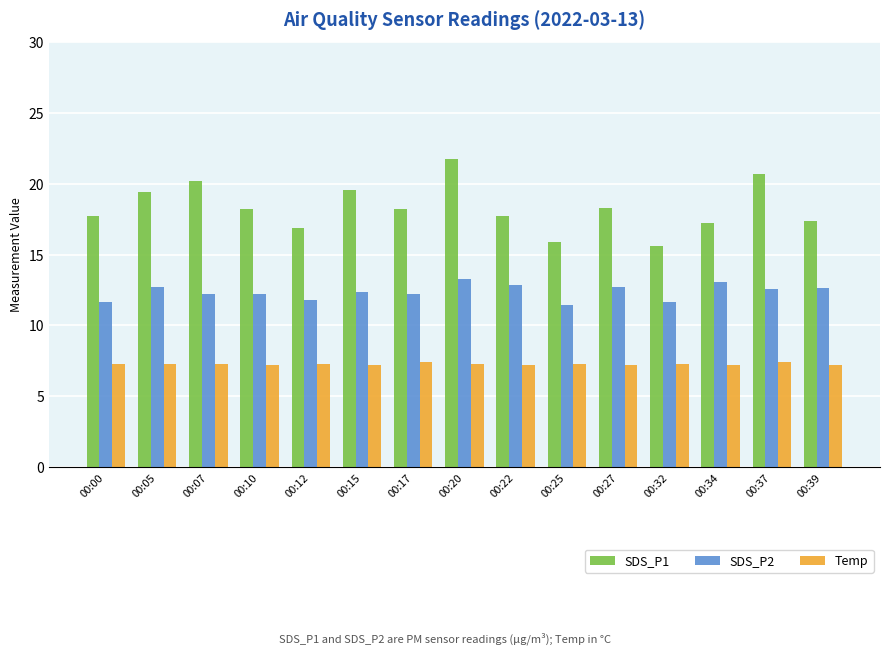

The value of SDS_P1 at 00:39 is 7.6. True or false?

False